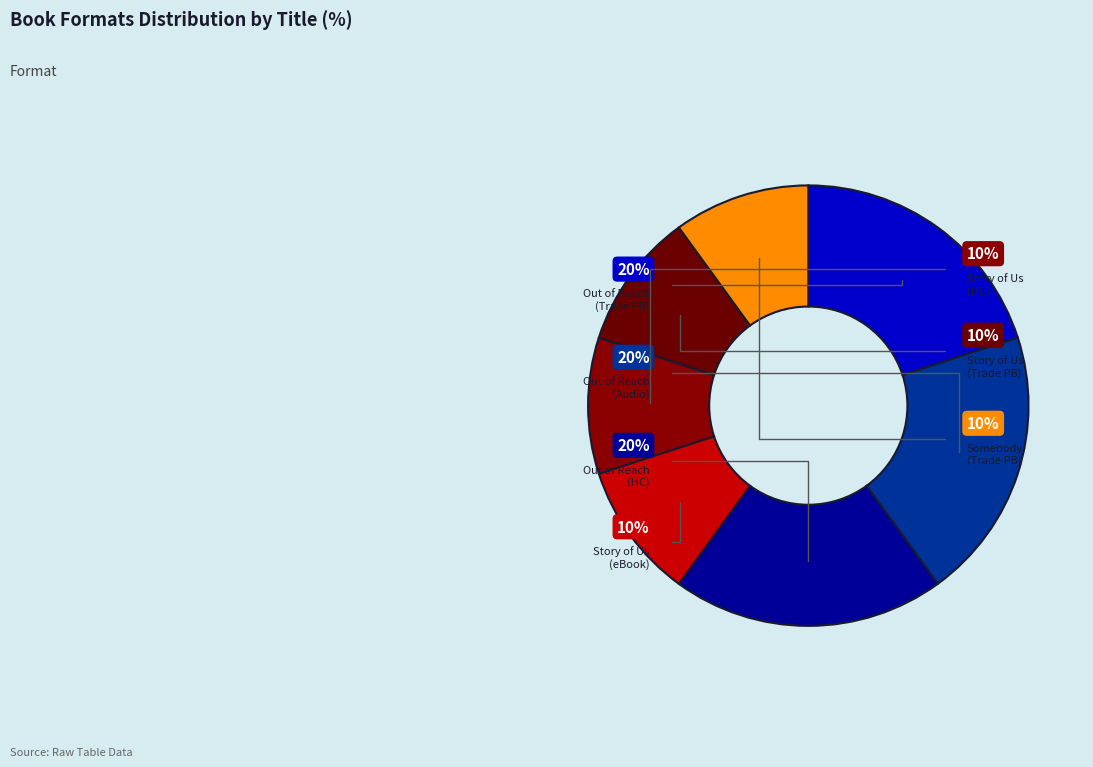

Is it true that Out of Reach (Hardcover) is 8% of the pie?

False